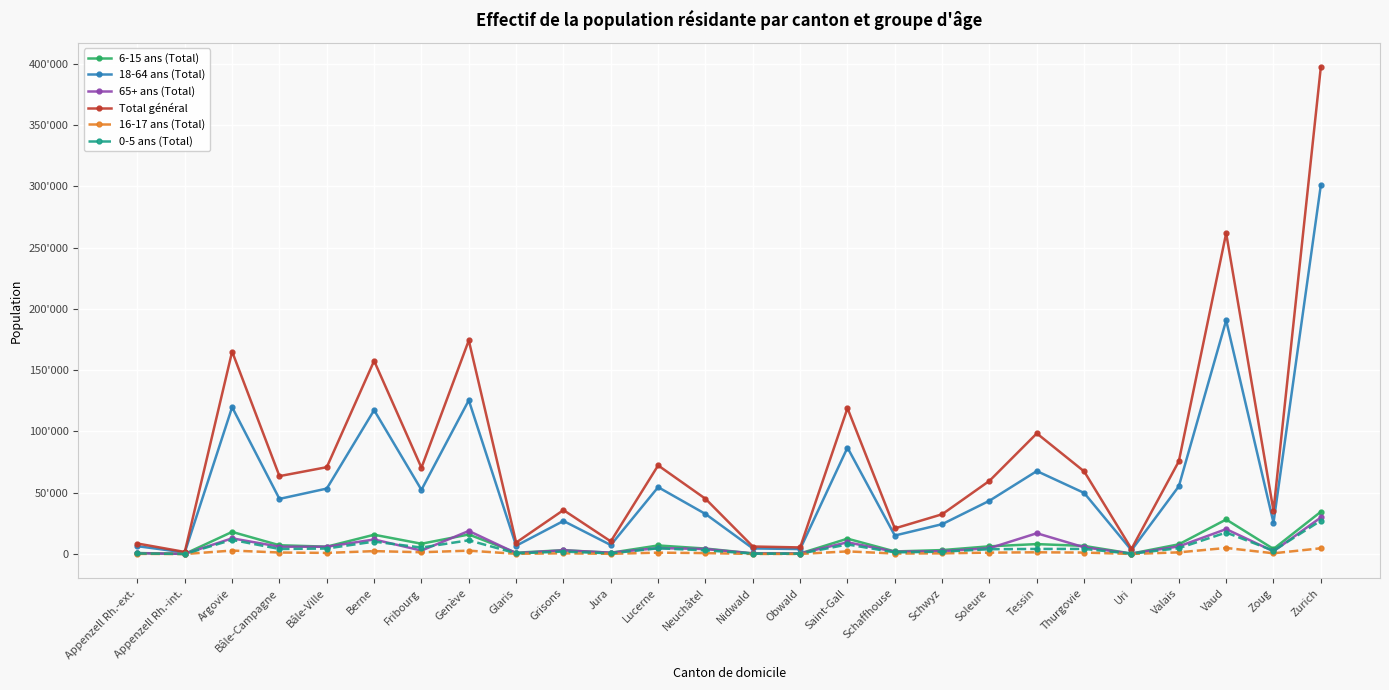

At which category is the sum across all series the highest?

Zurich